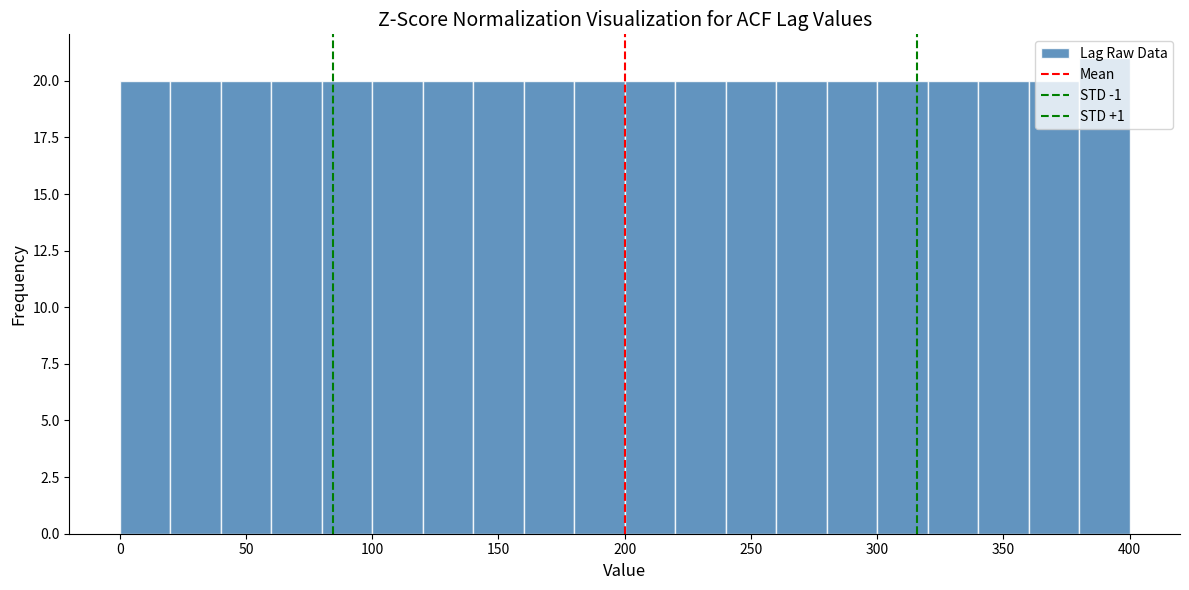

How tall is the bar that spans 200 to 220 on the x-axis? The values are not printed on the chart, so give them approximately, as read against the axis.

20